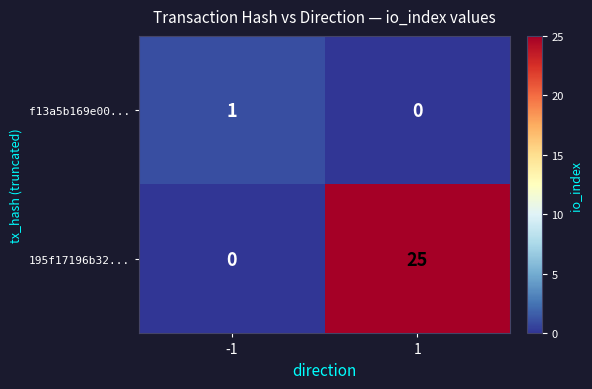

Rank the series by their average value, from lowest to highest.

f13a5b169e00..., 195f17196b32...